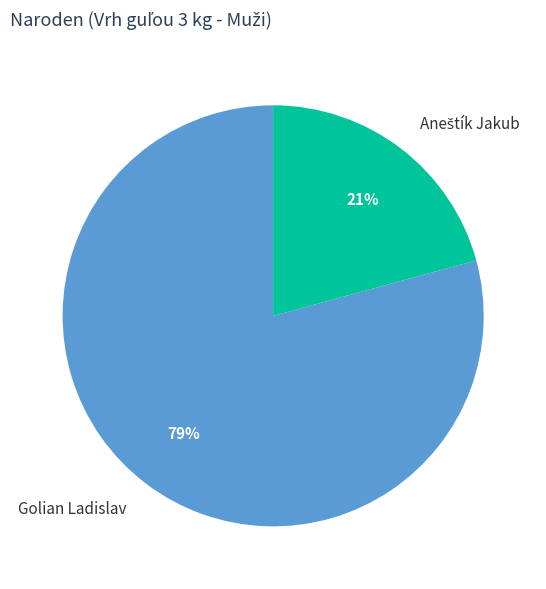

Which category has the biggest portion of the pie?

Golian Ladislav